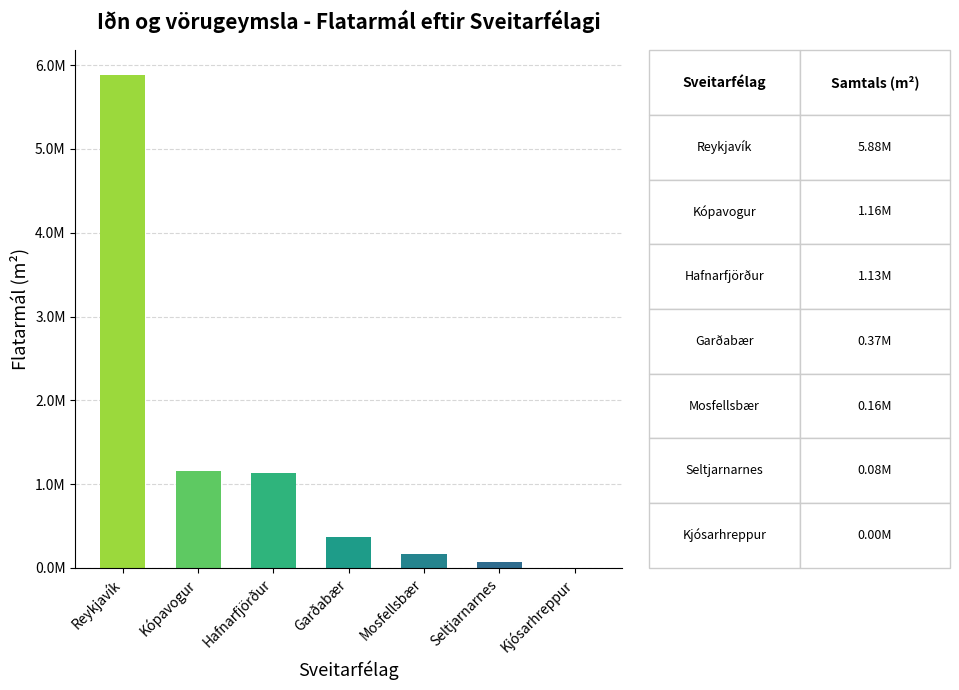

Reading left to right, transcribe all the data shown in this chart.

5884558.6	1157622.9	1130699.1	365357.8	160604.4	75581.1	1543.6